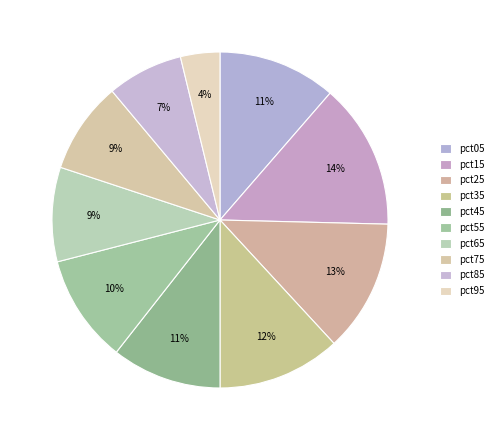

Count the number of slices in the pie.

10